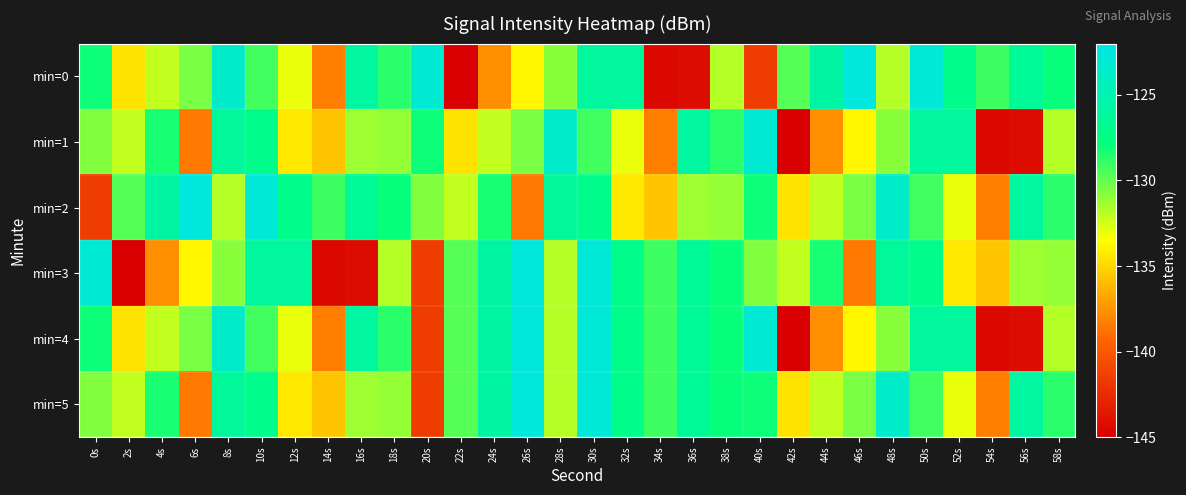

At 14s, list the series in order from largest to smallest.

min=2, min=1, min=5, min=0, min=4, min=3